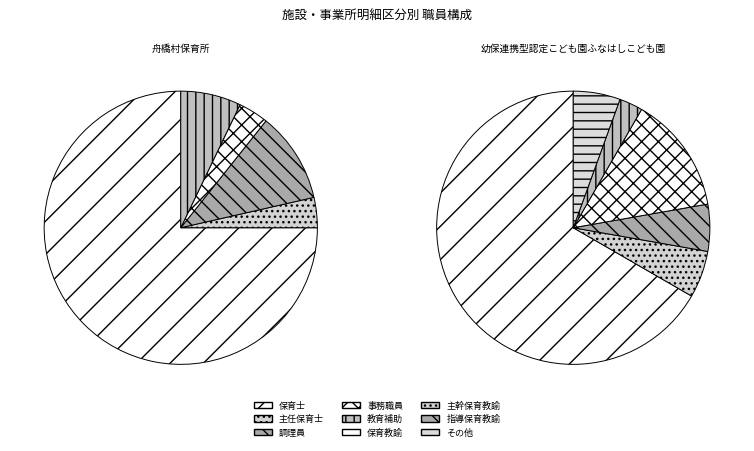

Do 舟橋村保育所 and 幼保連携型認定こども園ふなはしこども園 together represent more than half of the pie?

Yes